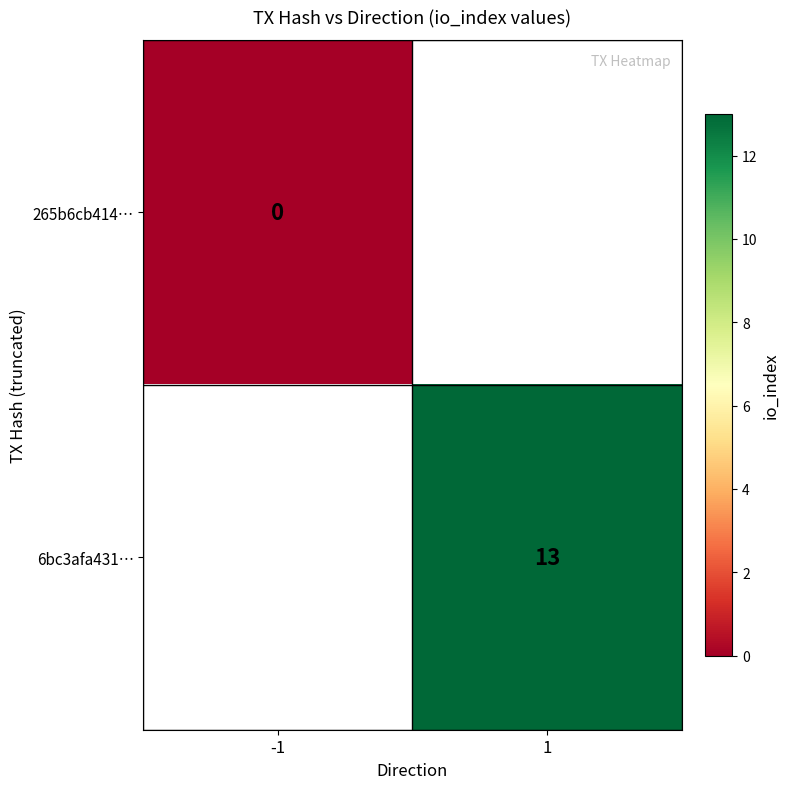

Is it true that 6bc3afa431… equals 13 at 1?

True